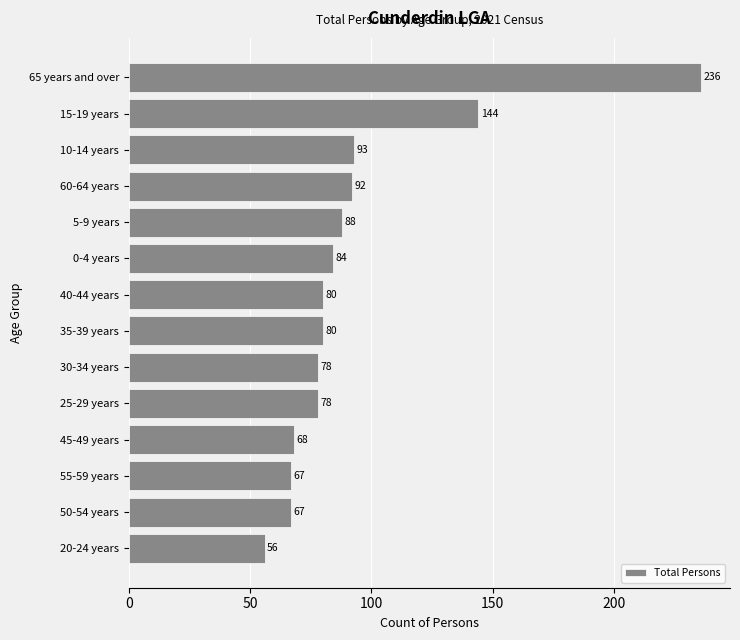

What is the label of the 8th bar from the top?

35-39 years